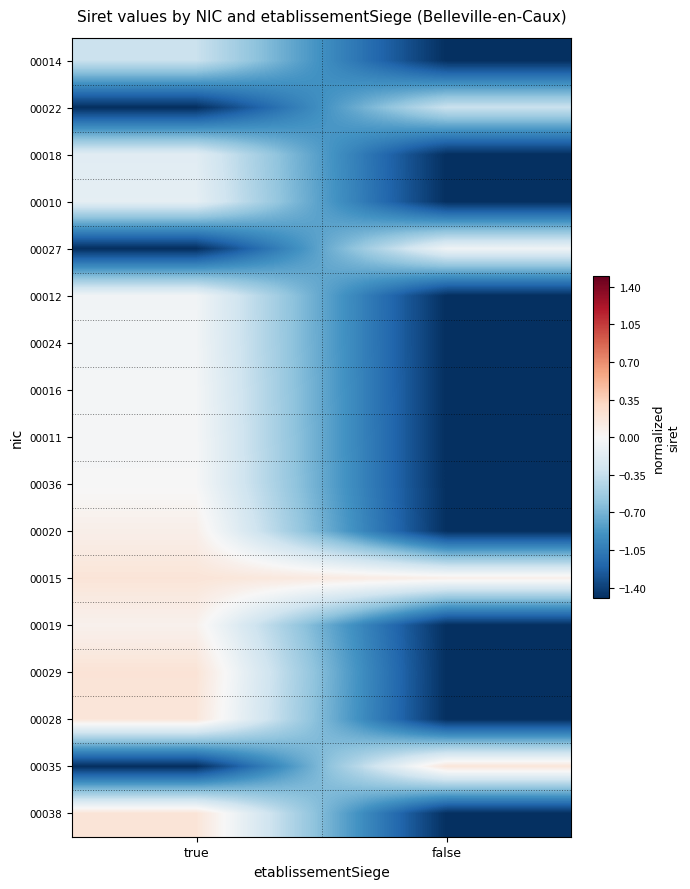

What is the spread (max minus min) of values at false?

1.7